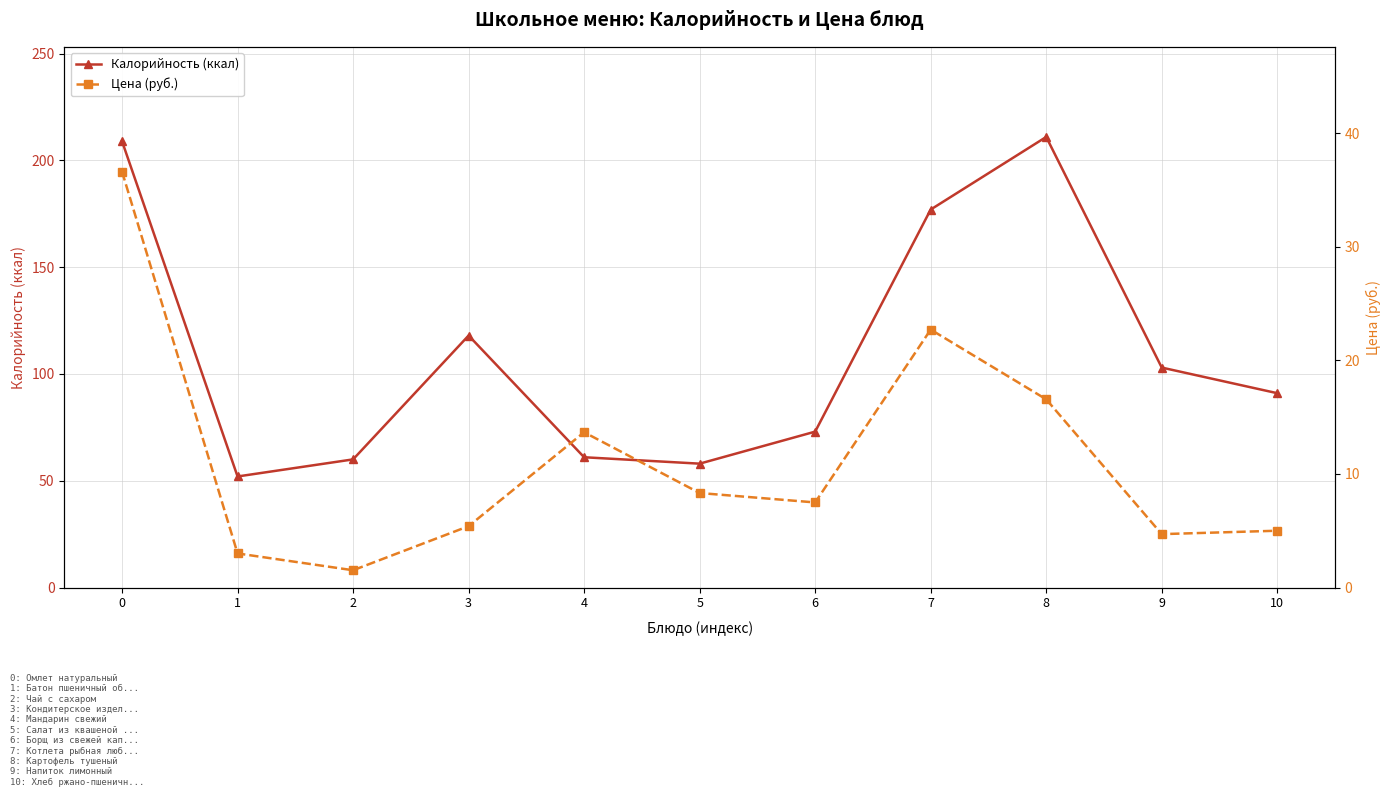

At which category does Калорийность (ккал) reach its first local peak?

3